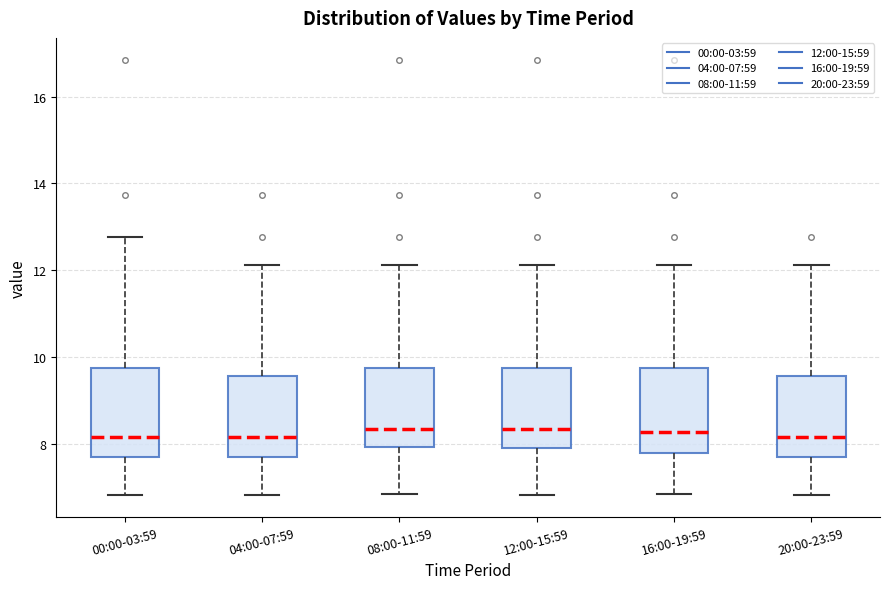

Reading left to right, read every box against the y-axis: the position of its median line, the range the box covers, and the ends of its whiskers. The values are not printed on the chart, so give them approximately, as read against the axis.

00:00-03:59: median 8.2, box 7.6 to 9.8, whiskers 6.8 to 12.8
04:00-07:59: median 8.2, box 7.6 to 9.6, whiskers 6.8 to 12.2
08:00-11:59: median 8.4, box 8.0 to 9.8, whiskers 6.8 to 12.2
12:00-15:59: median 8.4, box 8.0 to 9.8, whiskers 6.8 to 12.2
16:00-19:59: median 8.2, box 7.8 to 9.8, whiskers 6.8 to 12.2
20:00-23:59: median 8.2, box 7.6 to 9.6, whiskers 6.8 to 12.2